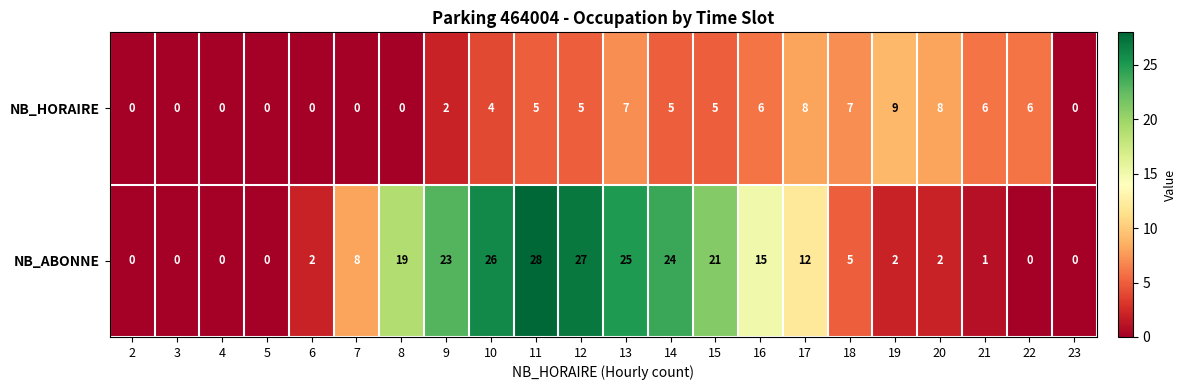

Read the NB_ABONNE value at 17.

12